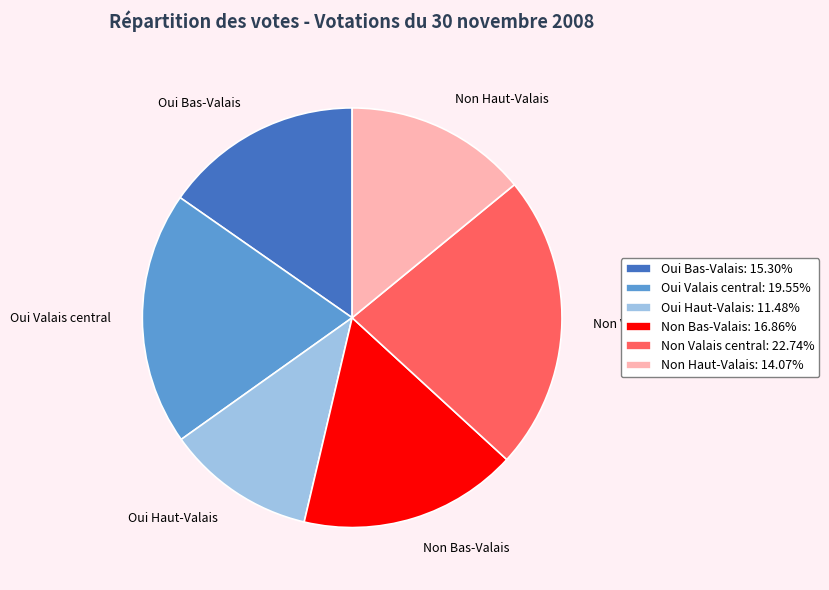

Approximately how many times larger is the value at Non Haut-Valais compared to Non Bas-Valais?

0.8